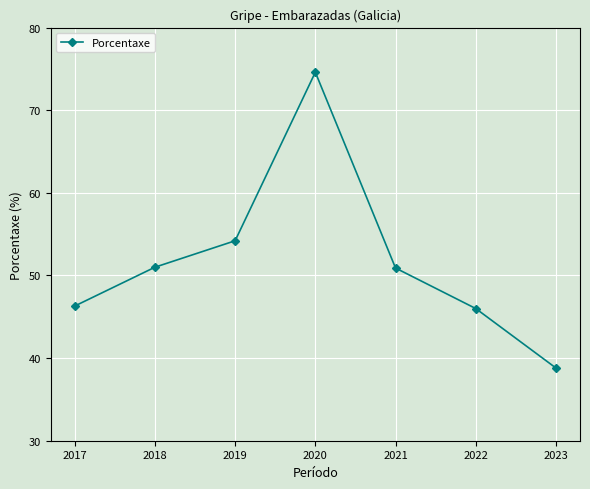

What is the greatest value displayed?

74.6